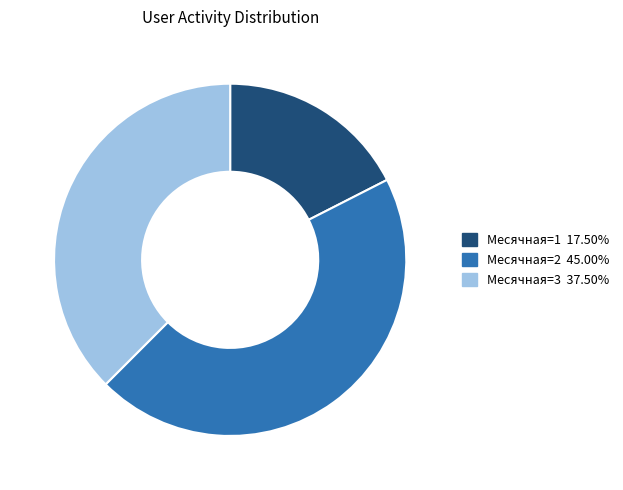

Count the number of slices in the pie.

3